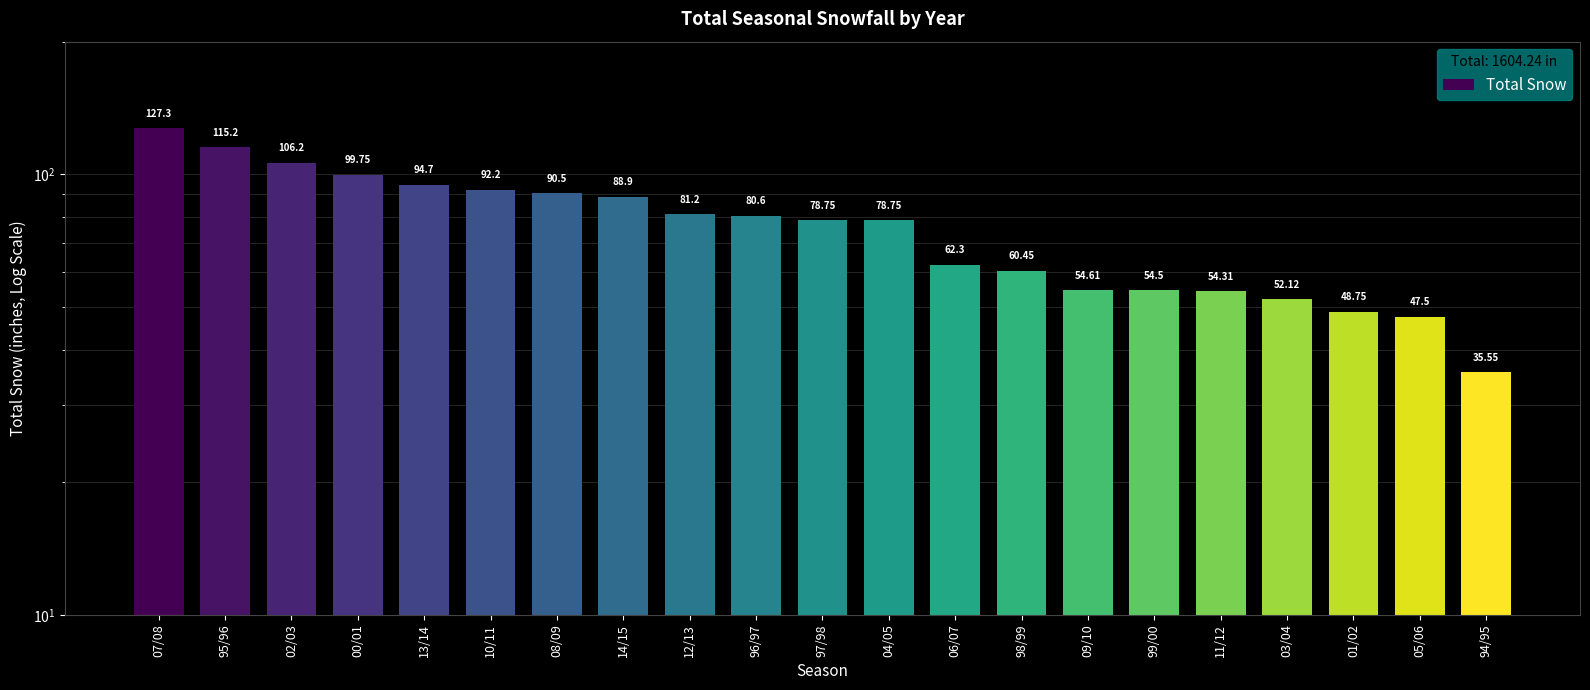

Reading left to right, transcribe all the data shown in this chart.

07/08=127.3	95/96=115.2	02/03=106.2	00/01=99.8	13/14=94.7	10/11=92.2	08/09=90.5	14/15=88.9	12/13=81.2	96/97=80.6	97/98=78.8	04/05=78.8	06/07=62.3	98/99=60.5	09/10=54.6	99/00=54.5	11/12=54.3	03/04=52.1	01/02=48.8	05/06=47.5	94/95=35.5